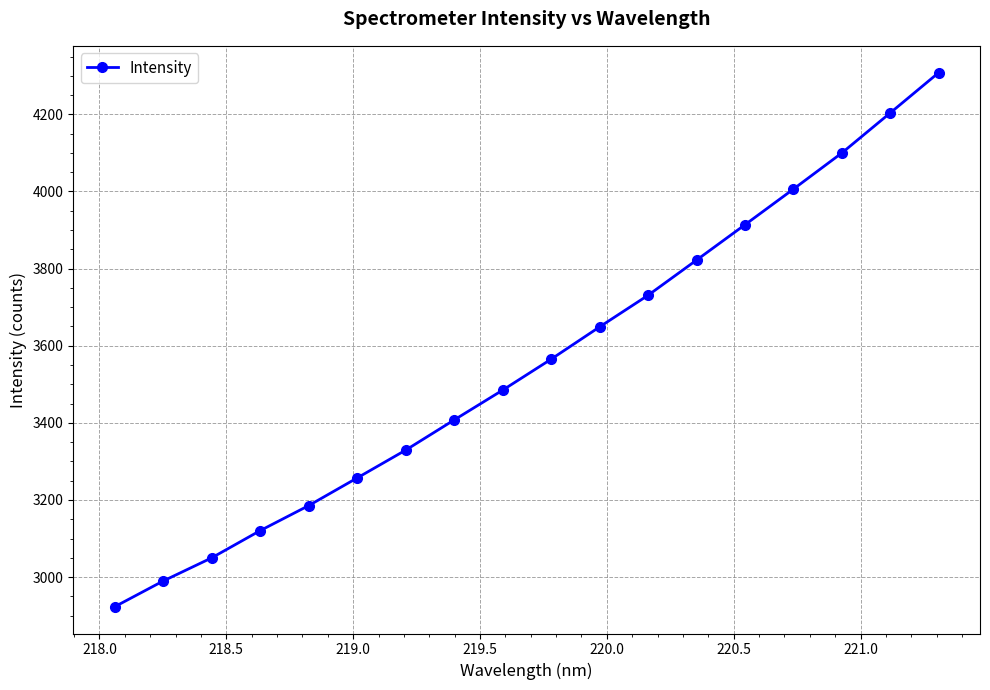

True or false: there are more than 2 points higher than both neighbors.

False